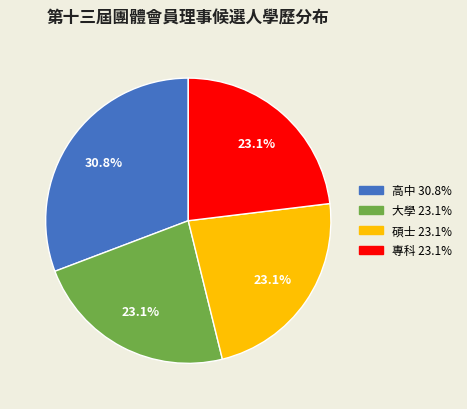

Between 碩士 and 高中, which is larger?

高中